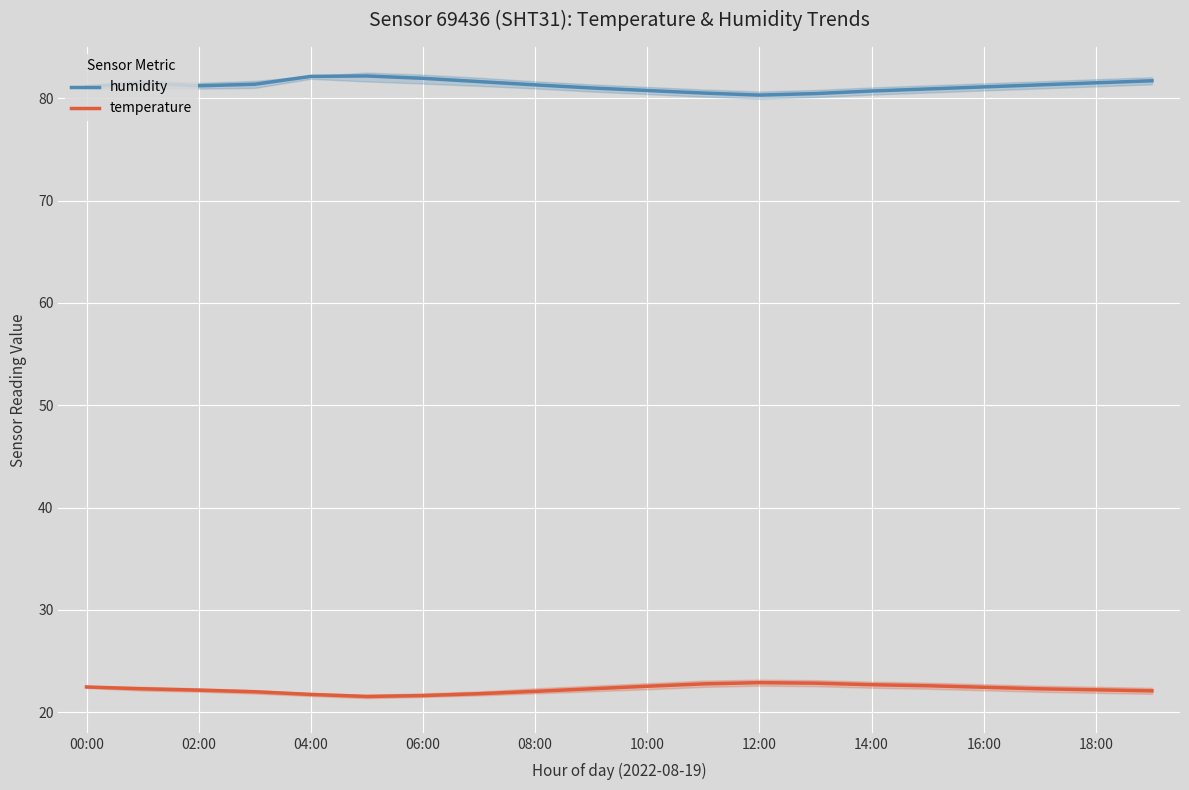

True or false: humidity and temperature intersect in this chart.

False